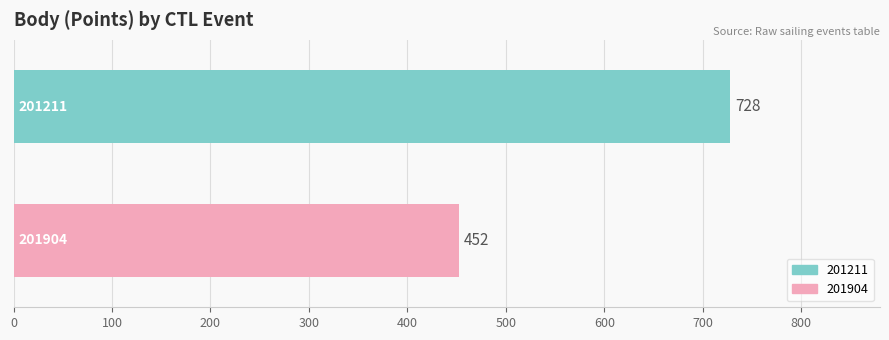

What is the minimum value shown in the chart?

452